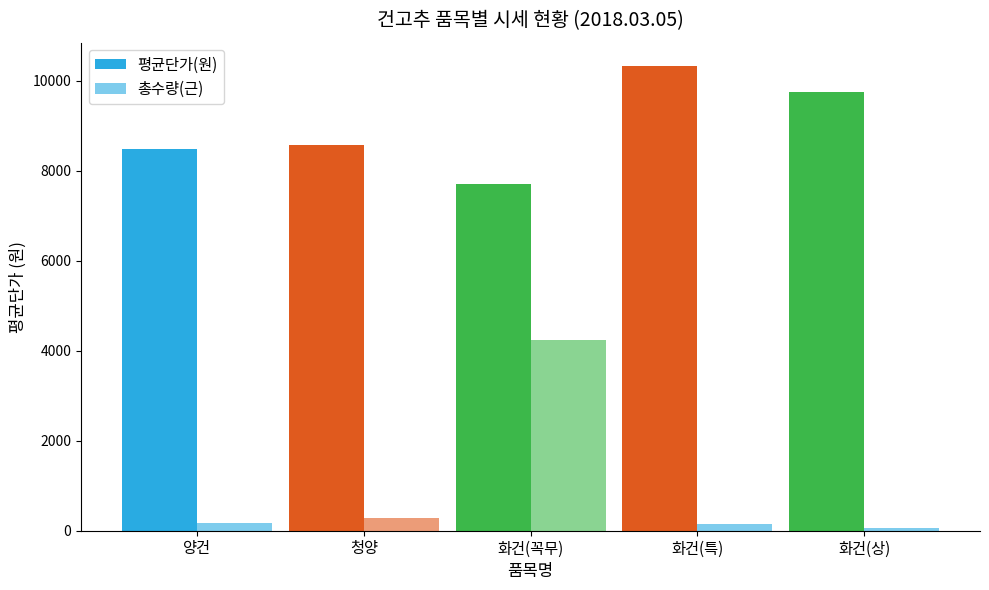

Which series has the largest range (max minus min)?

총수량(근)